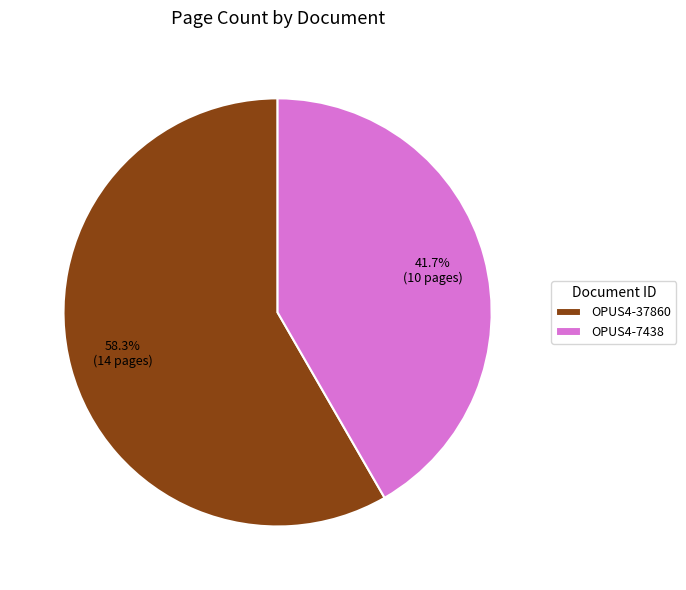

Does OPUS4-37860 account for over 50% of the chart?

Yes